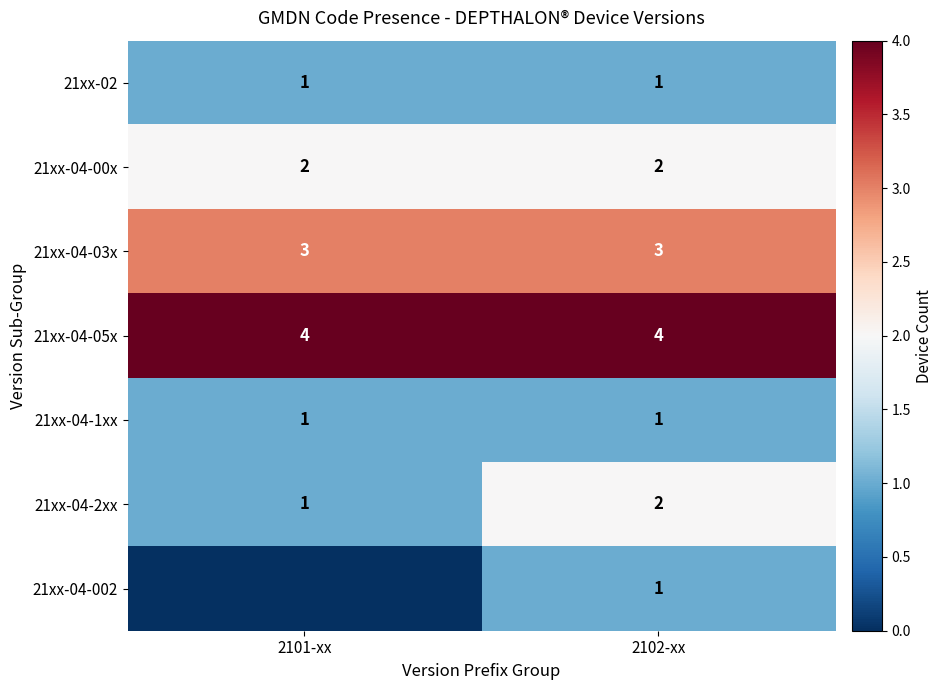

Which has a higher value, 2101-xx or 2102-xx?

2101-xx